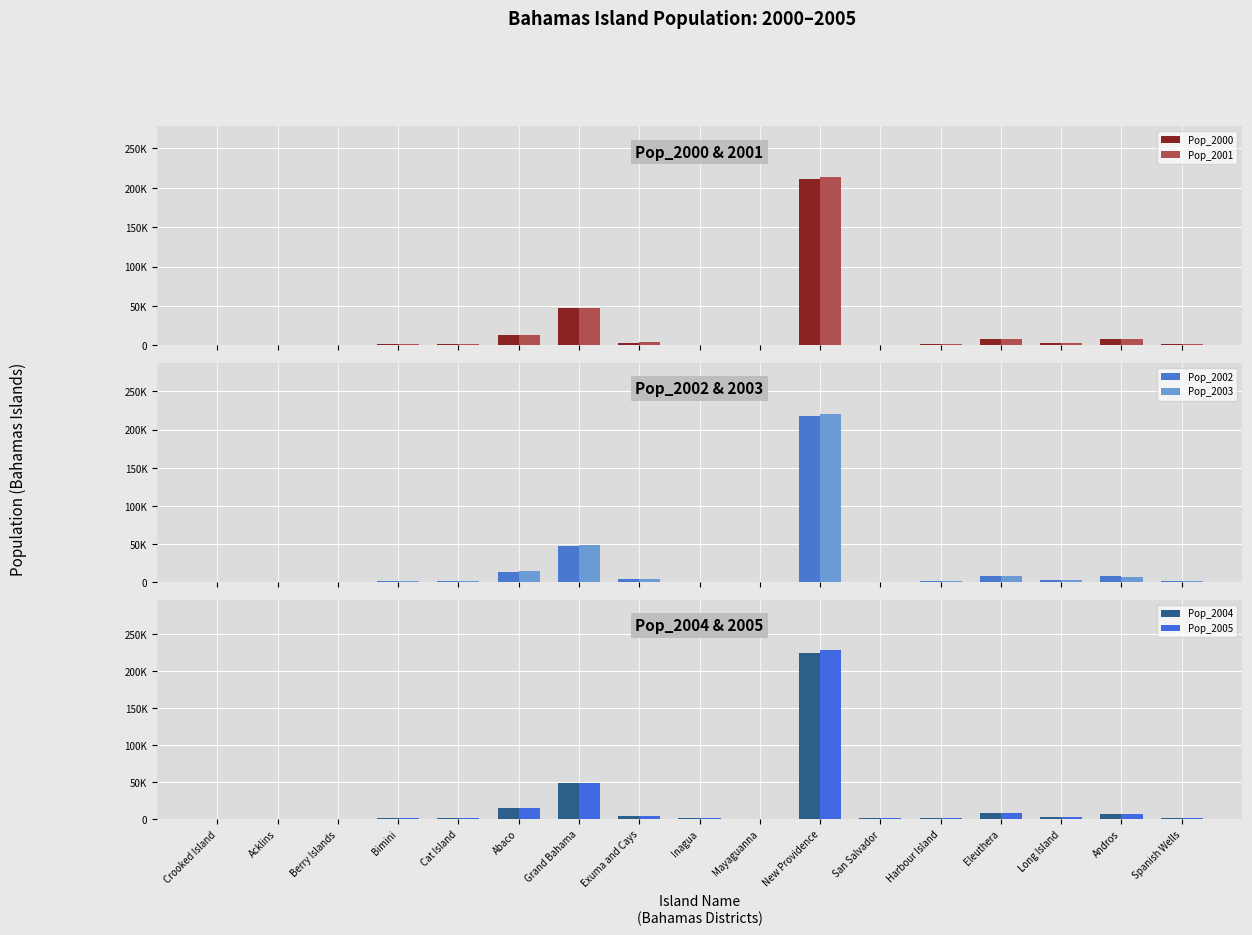

Rank the series at Andros from lowest to highest value.

Pop_2005, Pop_2004, Pop_2003, Pop_2002, Pop_2001, Pop_2000